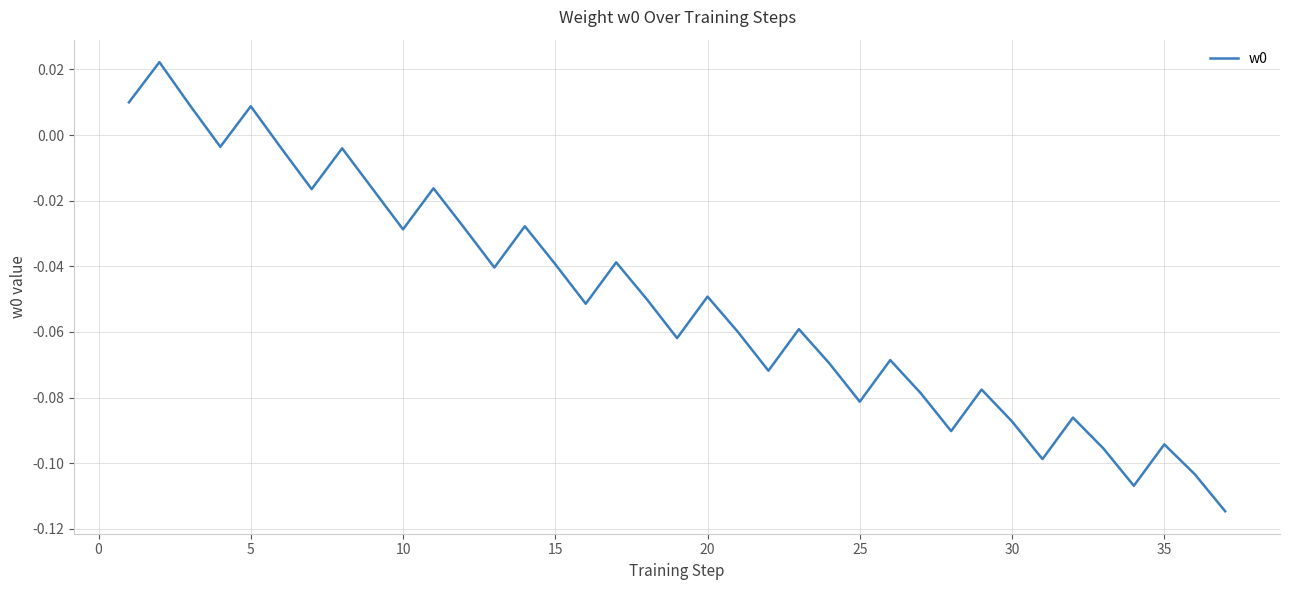

Is this an area chart (filled region under the line)?

No